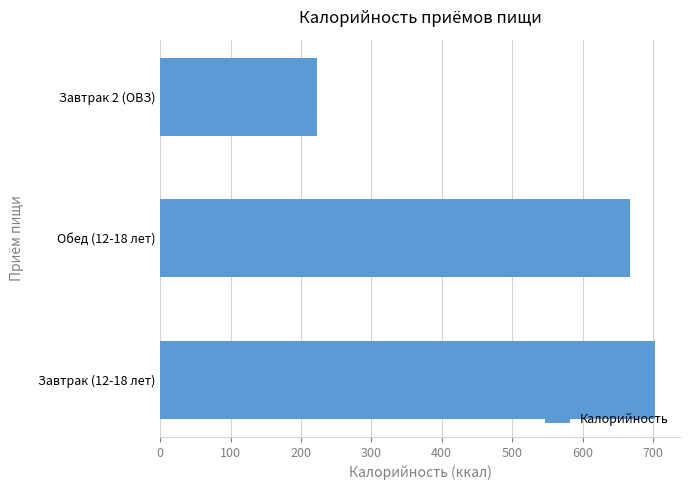

What is the maximum value shown in the chart?

703.3